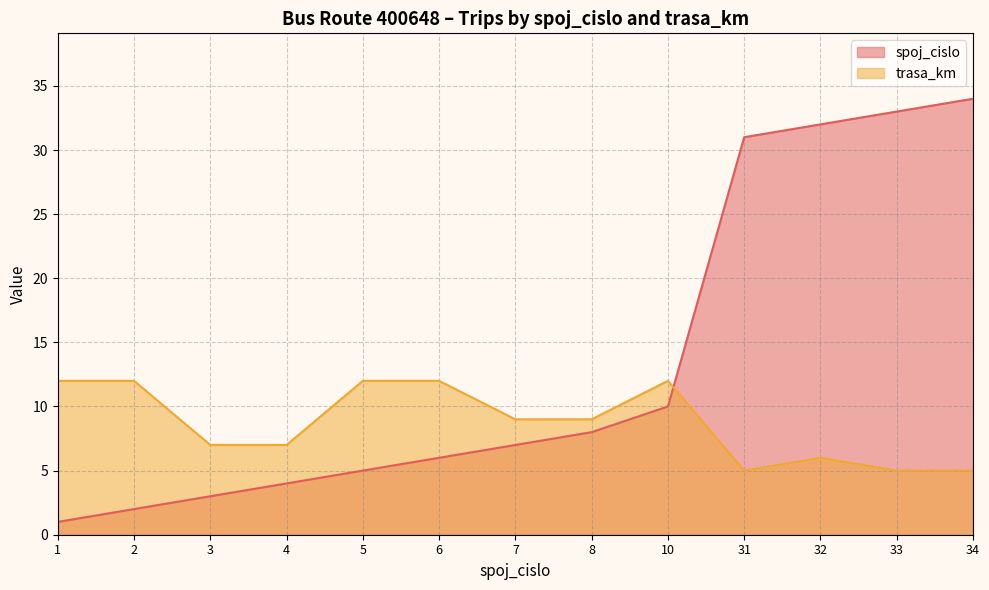

What is the difference between the maximum and minimum values in the spoj_cislo series?

33